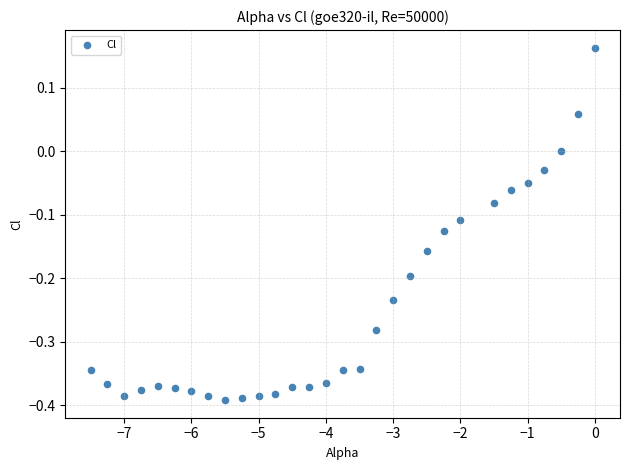

What is the range of Y values (max minus min)?

0.6